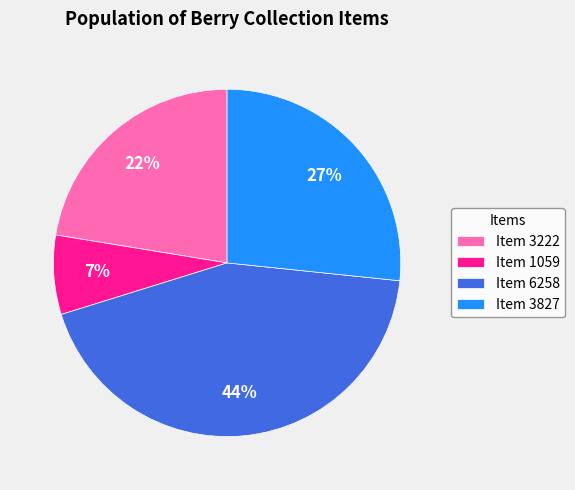

What percentage is the Item 3222 slice, to the nearest percent?

22%